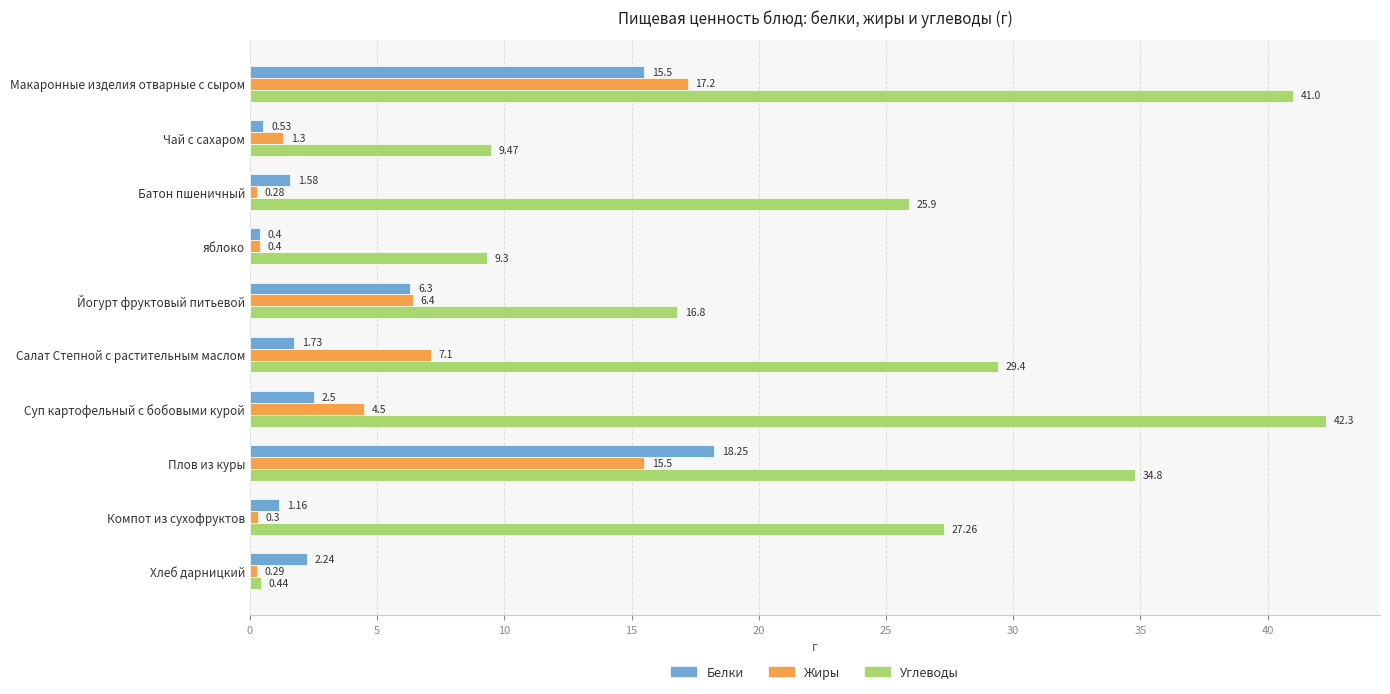

What is the spread (max minus min) of values at Плов из куры?

19.3